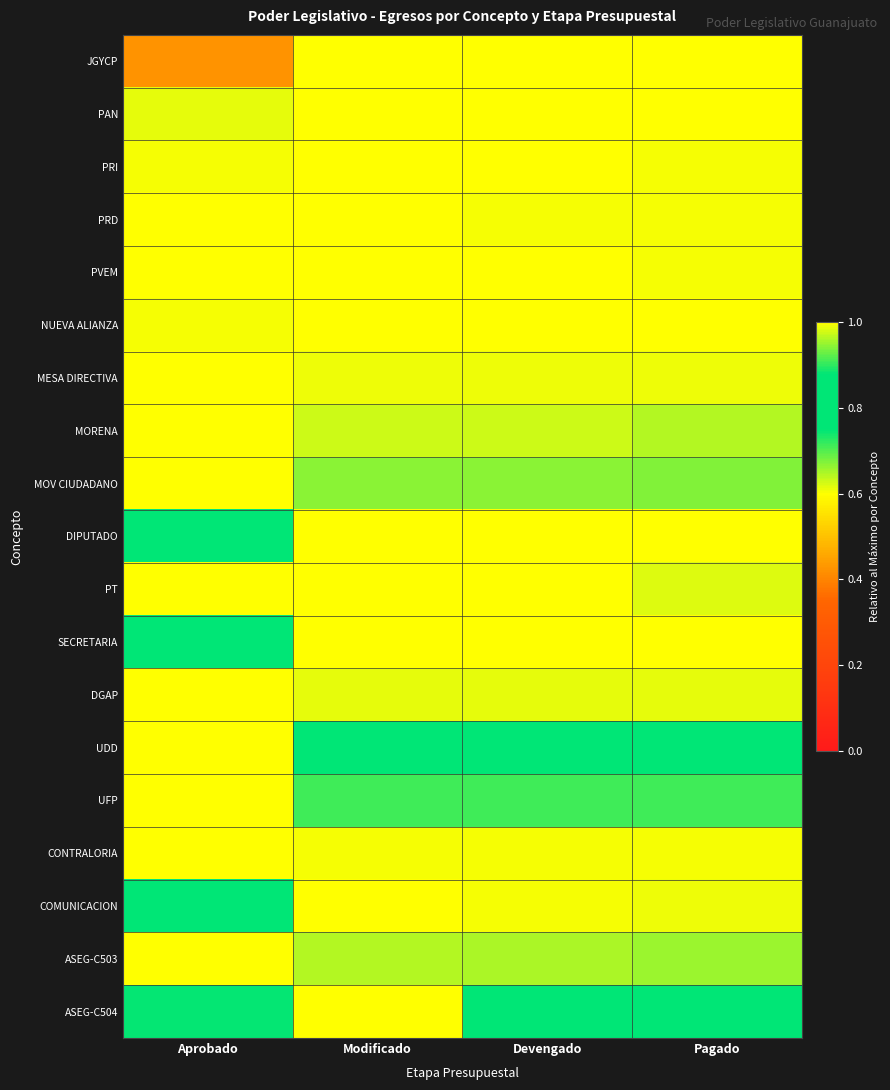

How many categories are shown in the chart?

4